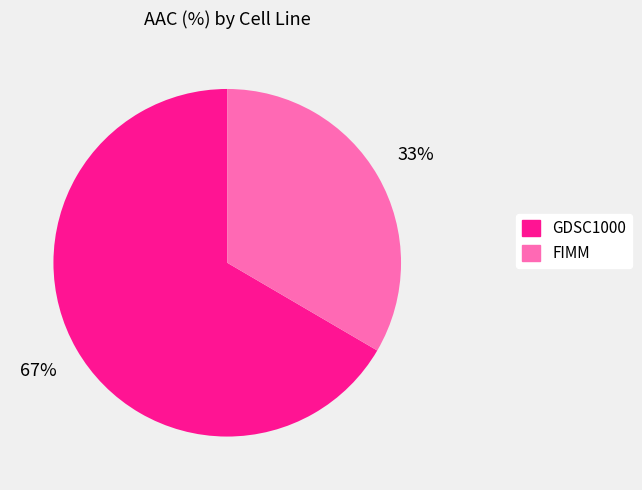

Does any single category account for the majority?

Yes